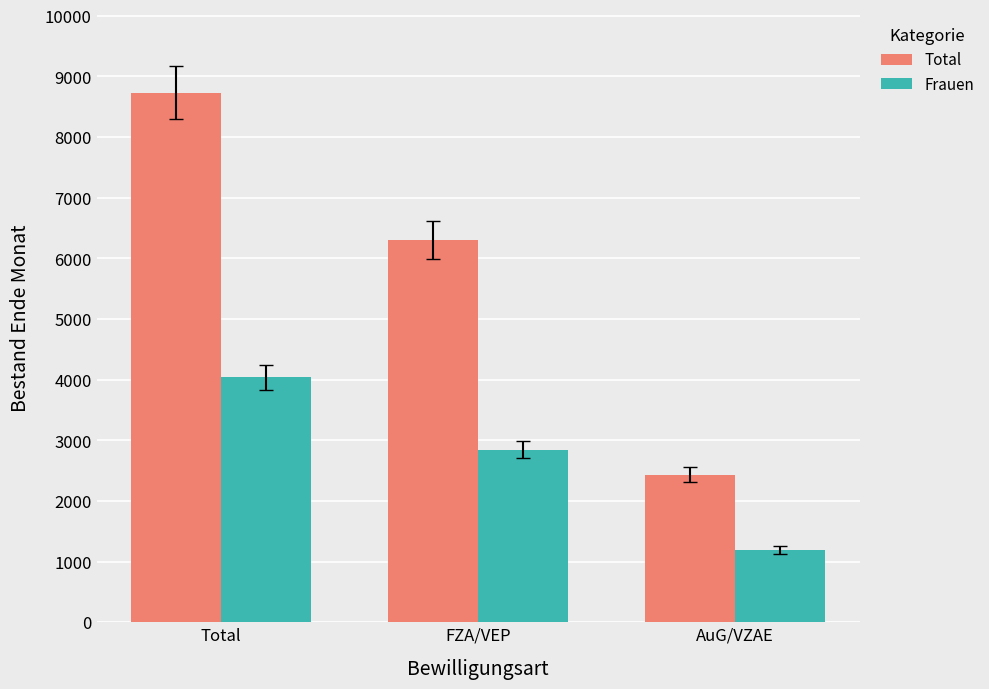

What is the minimum value shown in the chart?

1192